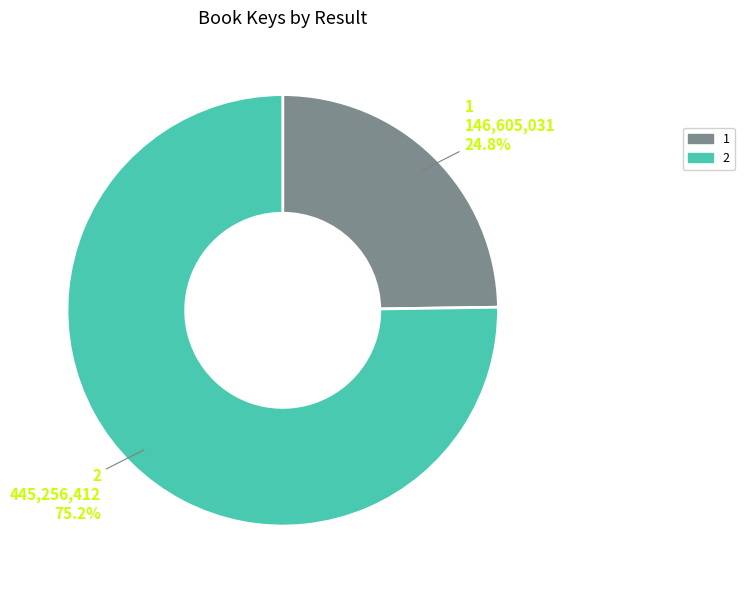

How many segments does this pie chart have?

2